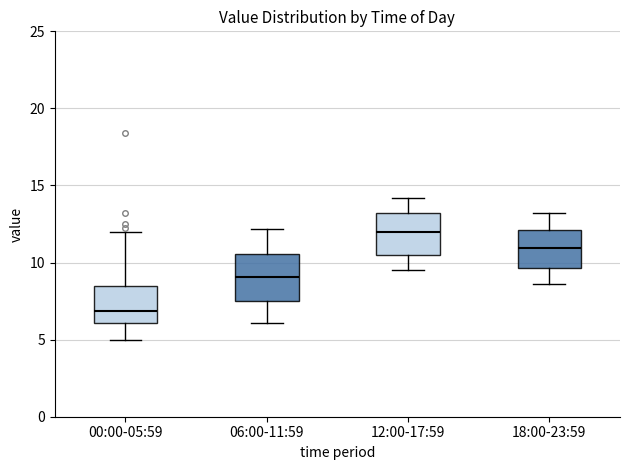

Reading left to right, read every box against the y-axis: the position of its median line, the range the box covers, and the ends of its whiskers. The values are not printed on the chart, so give them approximately, as read against the axis.

00:00-05:59: median 7.0, box 6.0 to 8.5, whiskers 5.0 to 12.0
06:00-11:59: median 9.0, box 7.5 to 10.5, whiskers 6.0 to 12.0
12:00-17:59: median 12.0, box 10.5 to 13.0, whiskers 9.5 to 14.0
18:00-23:59: median 11.0, box 9.5 to 12.0, whiskers 8.5 to 13.0